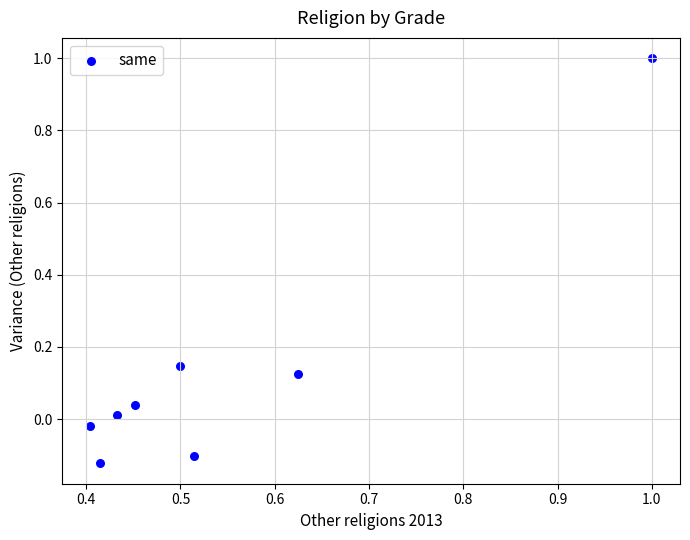

What is the average X value?

0.5